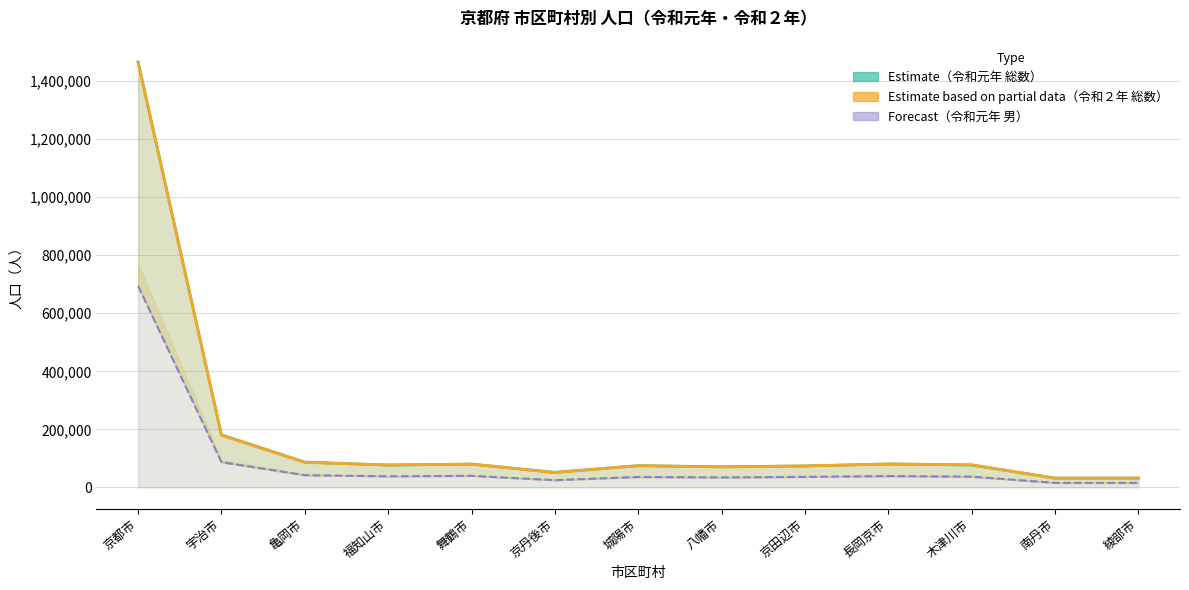

True or false: 総数 令和元年（Estimate） and 男 令和元年（Forecast） cross at least once.

False